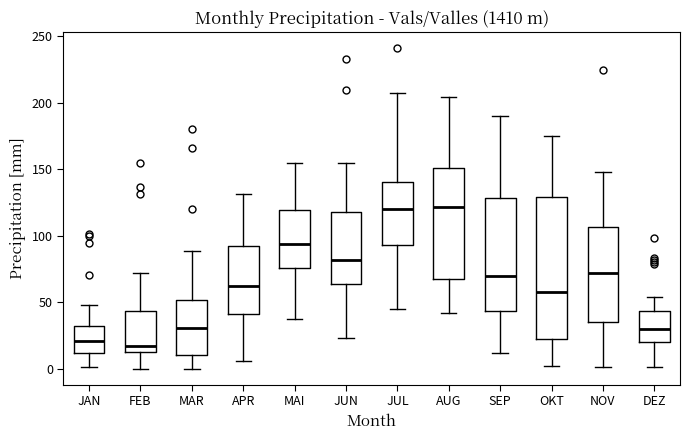

Reading left to right, read every box against the y-axis: the position of its median line, the range the box covers, and the ends of its whiskers. The values are not printed on the chart, so give them approximately, as read against the axis.

JAN: median 20, box 10 to 30, whiskers 0 to 50
FEB: median 15, box 10 to 45, whiskers 0 to 70
MAR: median 30, box 10 to 50, whiskers 0 to 90
APR: median 60, box 40 to 95, whiskers 5 to 130
MAI: median 95, box 75 to 120, whiskers 40 to 155
JUN: median 80, box 65 to 120, whiskers 25 to 155
JUL: median 120, box 95 to 140, whiskers 45 to 210
AUG: median 120, box 65 to 150, whiskers 40 to 205
SEP: median 70, box 45 to 130, whiskers 10 to 190
OKT: median 60, box 25 to 130, whiskers 0 to 175
NOV: median 70, box 35 to 105, whiskers 0 to 150
DEZ: median 30, box 20 to 45, whiskers 0 to 55